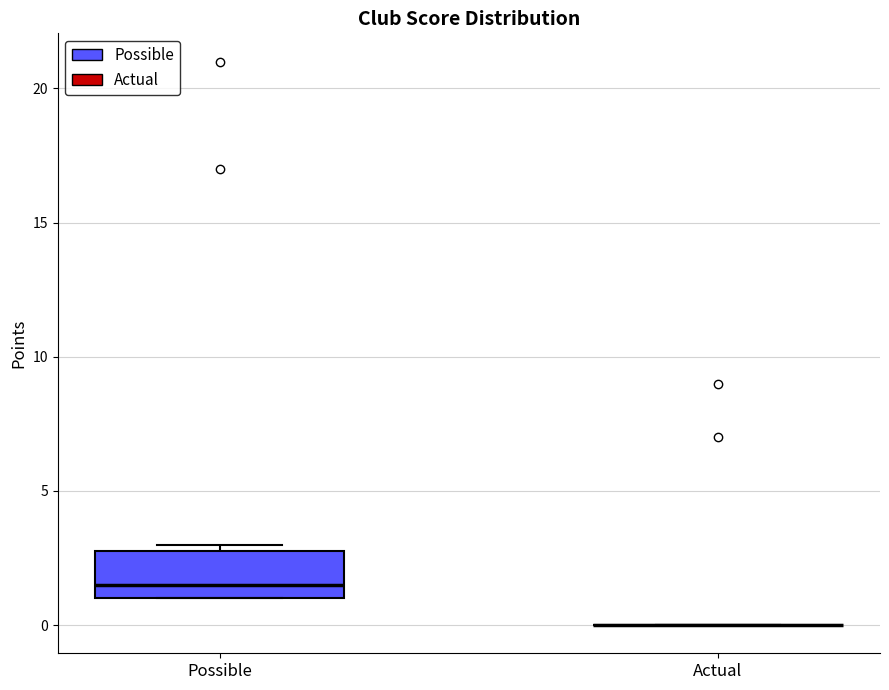

Where is the lower edge of the box for Possible on the y-axis? The values are not printed on the chart, so give them approximately, as read against the axis.

1.0